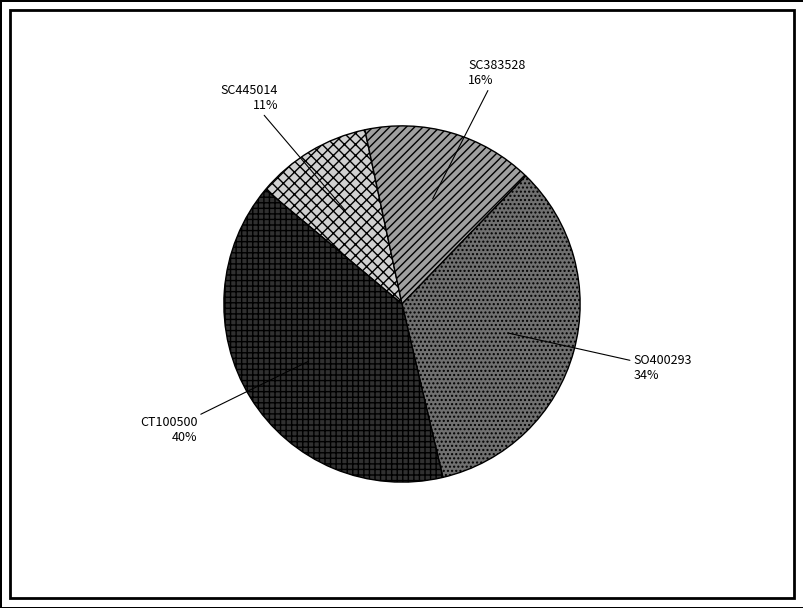

To the nearest percent, what percentage of the pie is SC383528?

16%